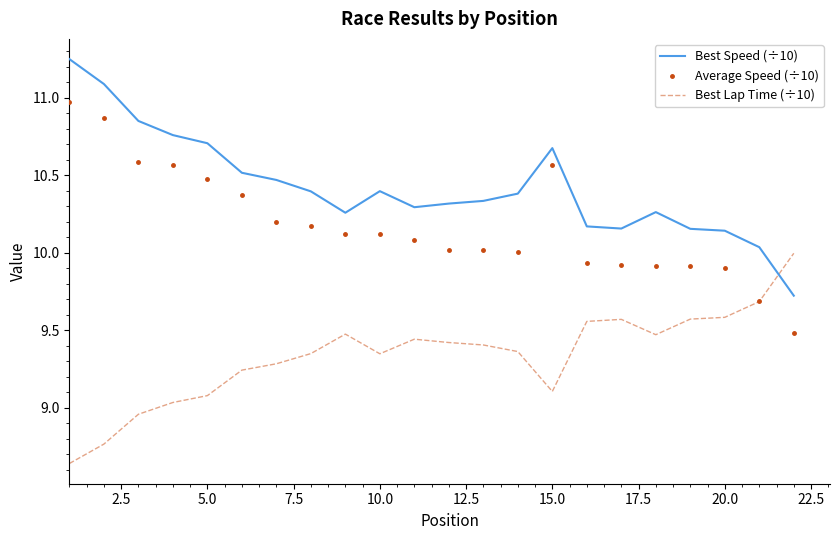

What is the highest value of the Average Speed (÷10) series?

11.0